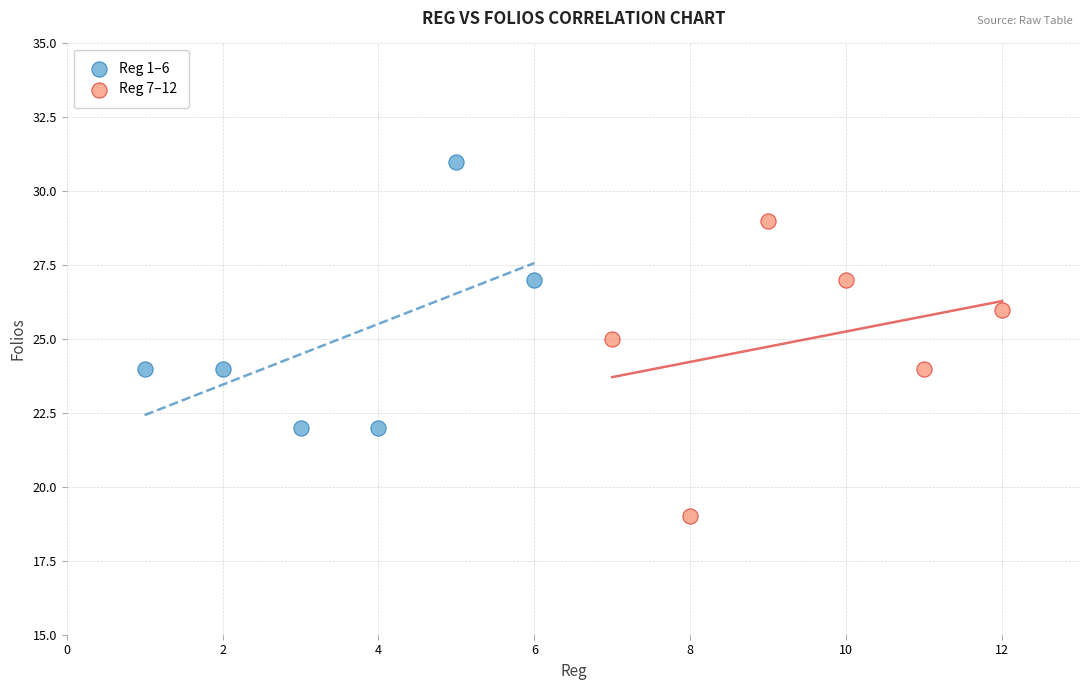

What are all the series names shown in the legend?

Reg 1–6, Reg 7–12